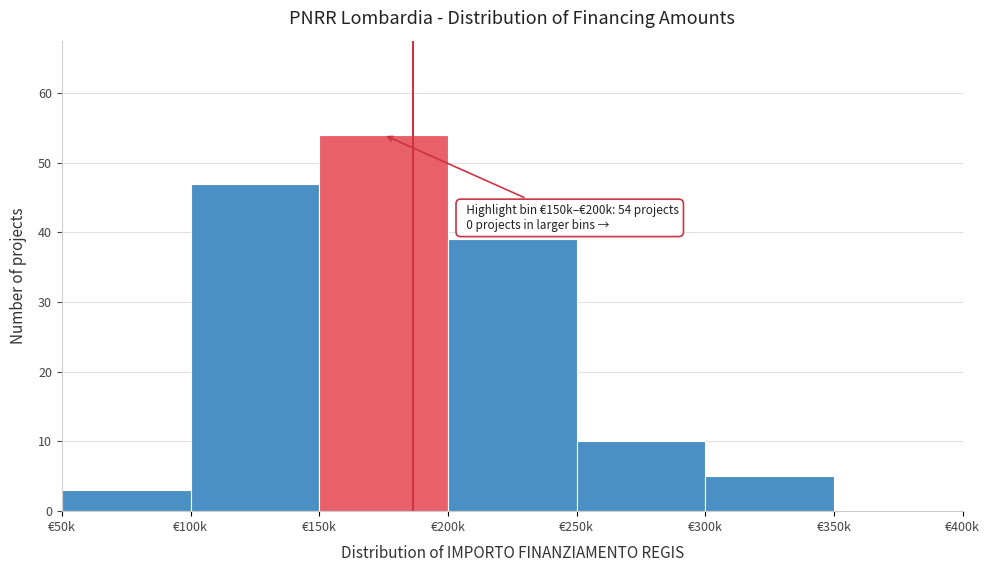

Reading left to right, list all the values displayed in this chart.

€50k=3	€100k=47	€150k=54	€200k=39	€250k=10	€300k=5	€350k=0